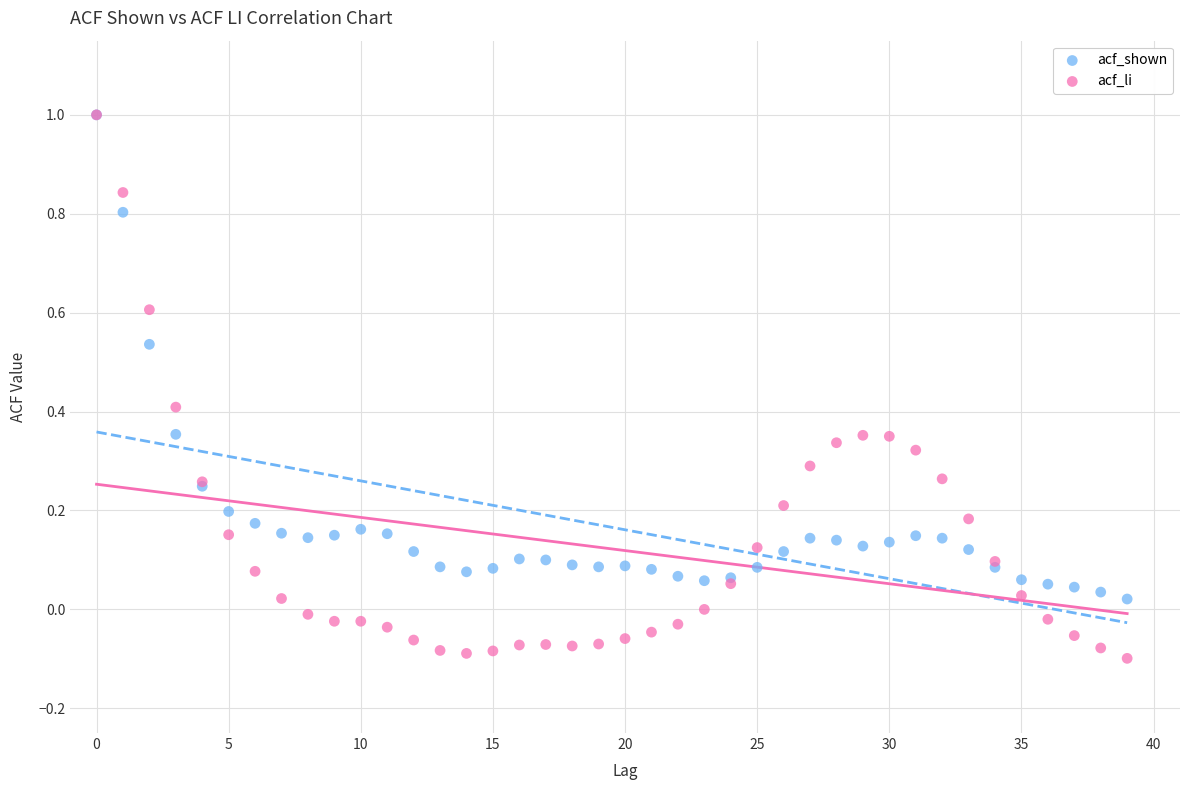

What are all the series names shown in the legend?

acf_shown, acf_li